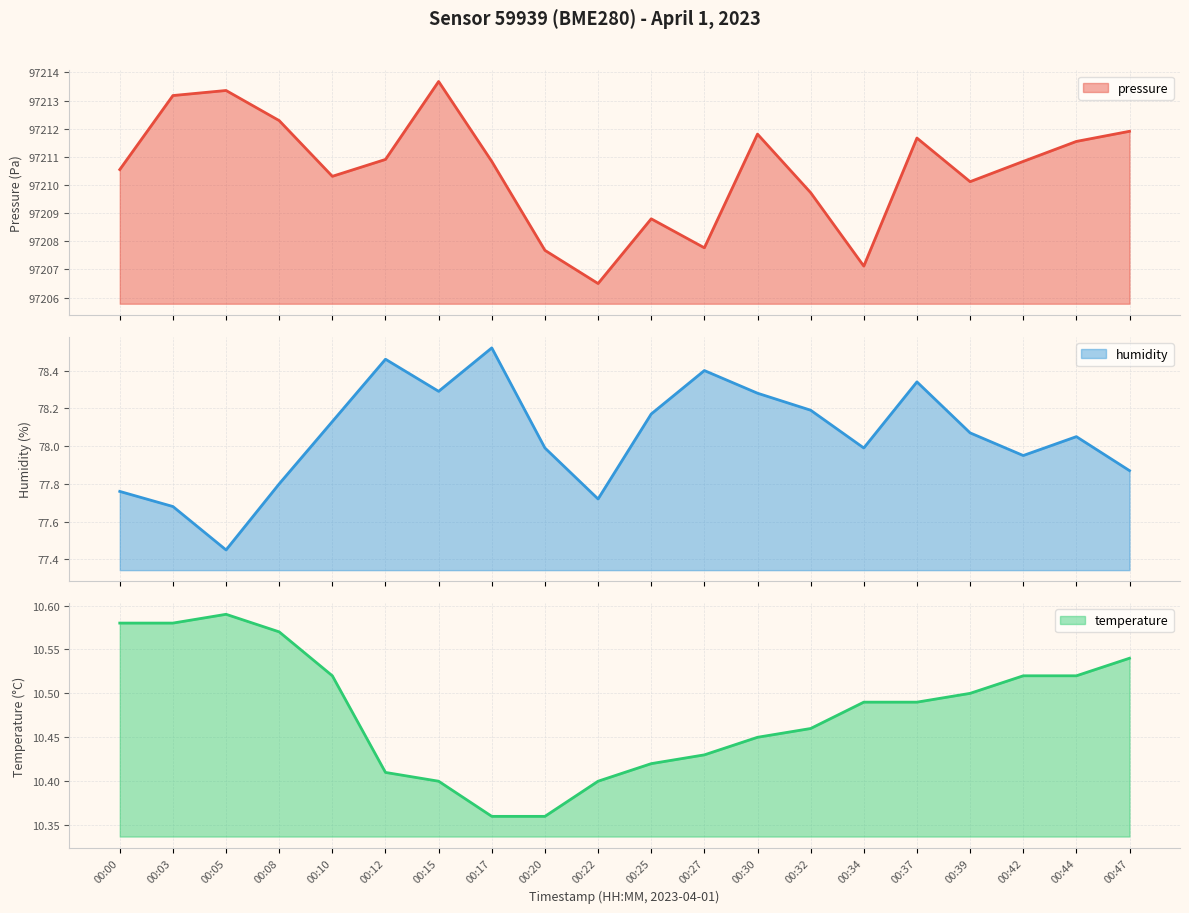

Reading left to right, extract all data points from this chart.

pressure: 00:00=97210.6	00:03=97213.2	00:05=97213.4	00:08=97212.3	00:10=97210.3	00:12=97210.9	00:15=97213.7	00:17=97210.8	00:20=97207.7	00:22=97206.5	00:25=97208.8	00:27=97207.8	00:30=97211.8	00:32=97209.7	00:34=97207.1	00:37=97211.7	00:39=97210.1	00:42=97210.8	00:44=97211.6	00:47=97211.9
humidity: 00:00=77.8	00:03=77.7	00:05=77.5	00:08=77.8	00:10=78.1	00:12=78.5	00:15=78.3	00:17=78.5	00:20=78.0	00:22=77.7	00:25=78.2	00:27=78.4	00:30=78.3	00:32=78.2	00:34=78.0	00:37=78.3	00:39=78.1	00:42=78.0	00:44=78.0	00:47=77.9
temperature: 00:00=10.6	00:03=10.6	00:05=10.6	00:08=10.6	00:10=10.5	00:12=10.4	00:15=10.4	00:17=10.4	00:20=10.4	00:22=10.4	00:25=10.4	00:27=10.4	00:30=10.4	00:32=10.5	00:34=10.5	00:37=10.5	00:39=10.5	00:42=10.5	00:44=10.5	00:47=10.5